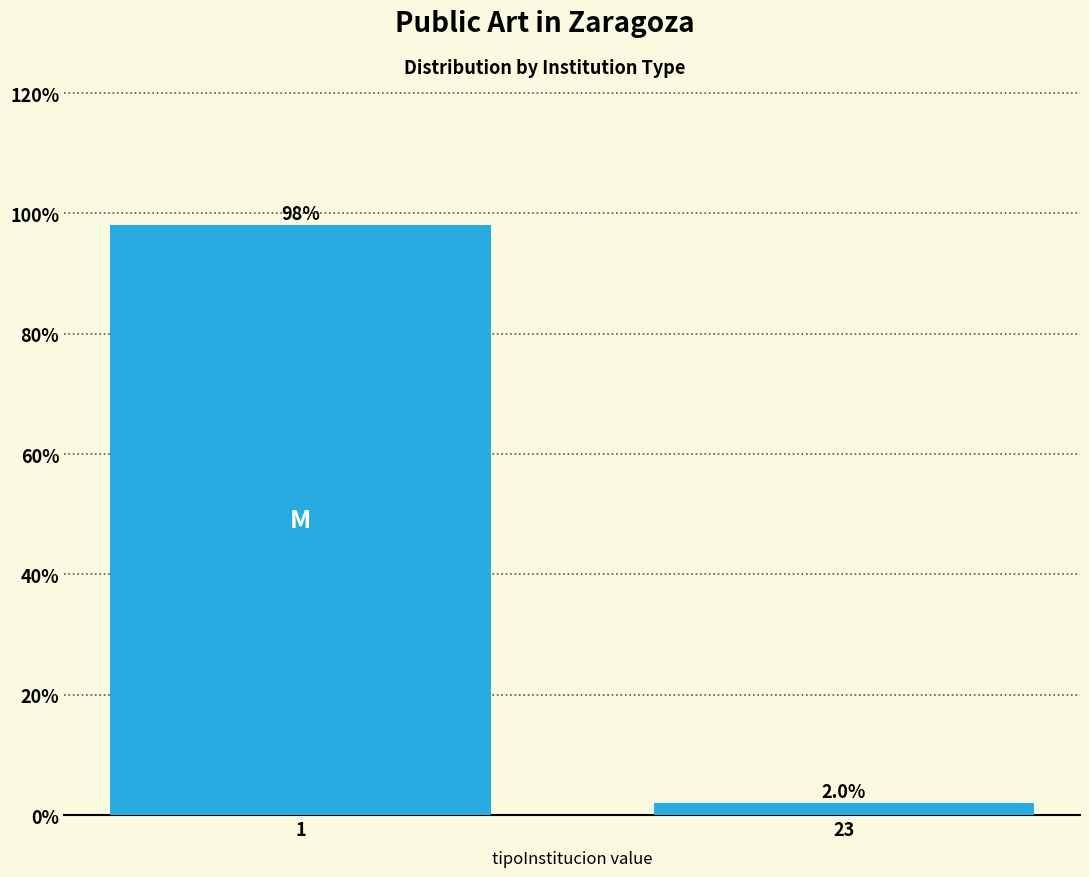

Reading left to right, what are all the values shown in this chart?

1=98	23=2